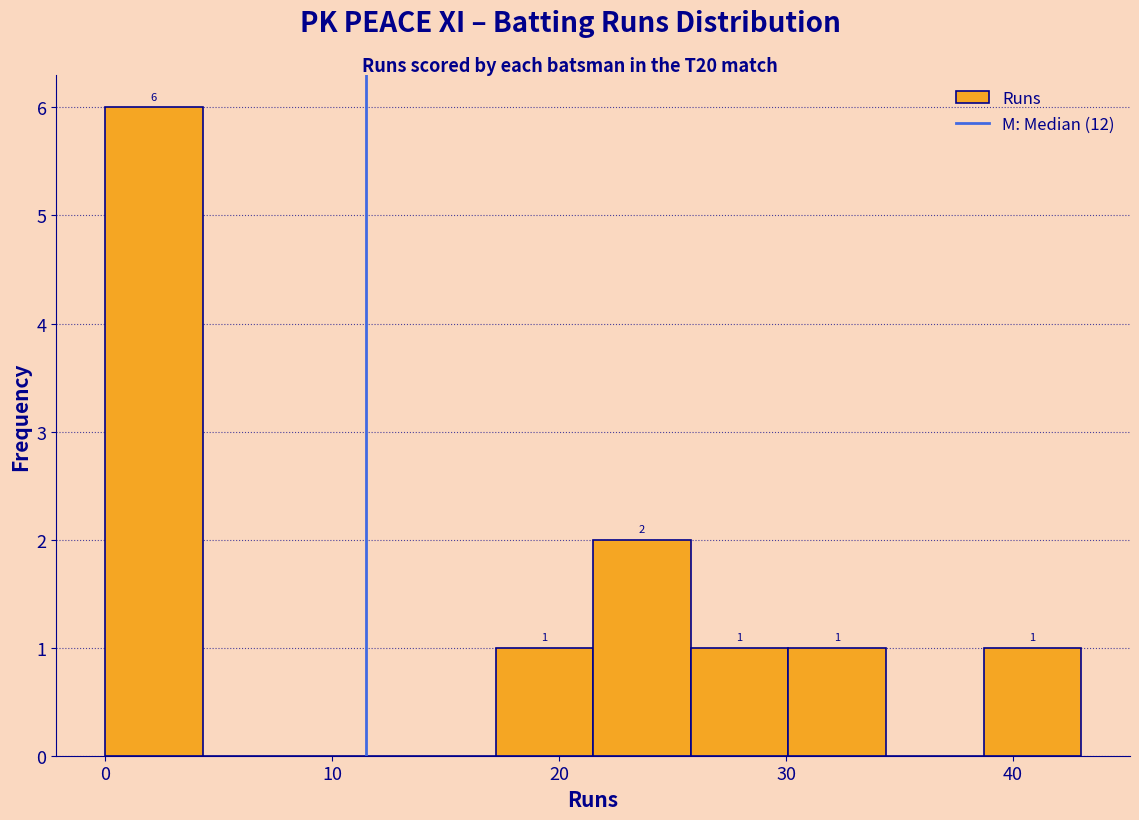

Over which range of the x-axis is the bar tallest?

0.0 to 4.3